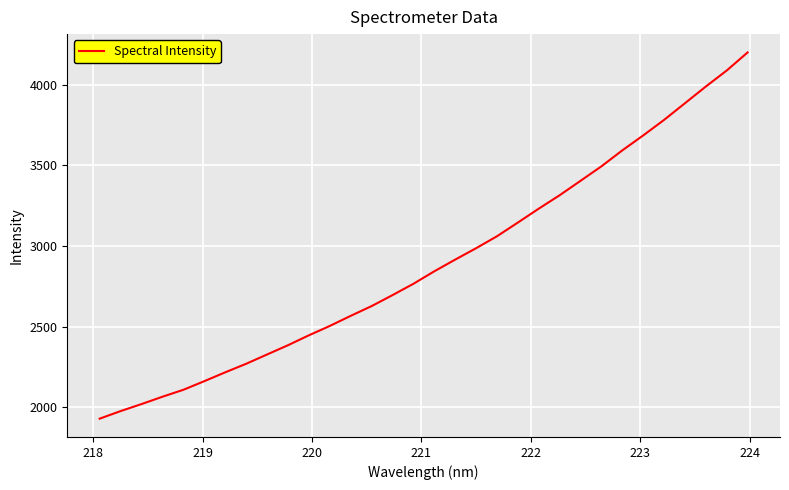

What is the smallest value displayed?

1928.1